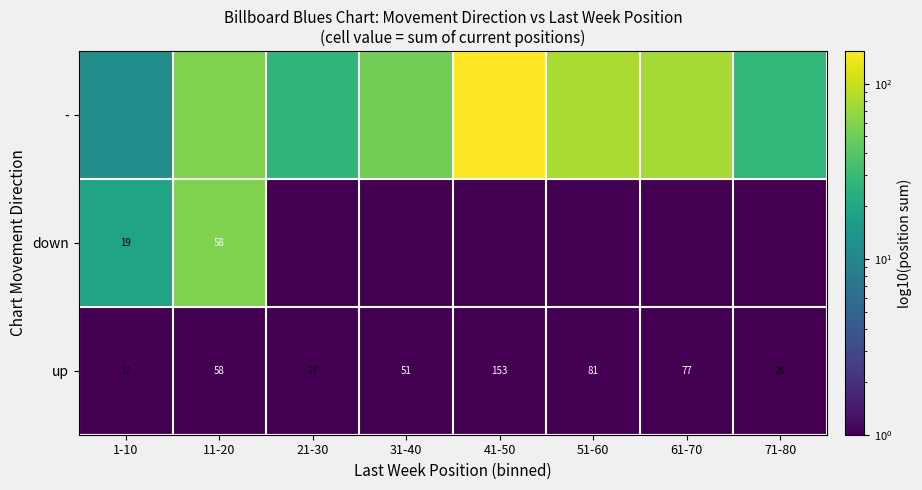

What is the minimum value for up?

12.0